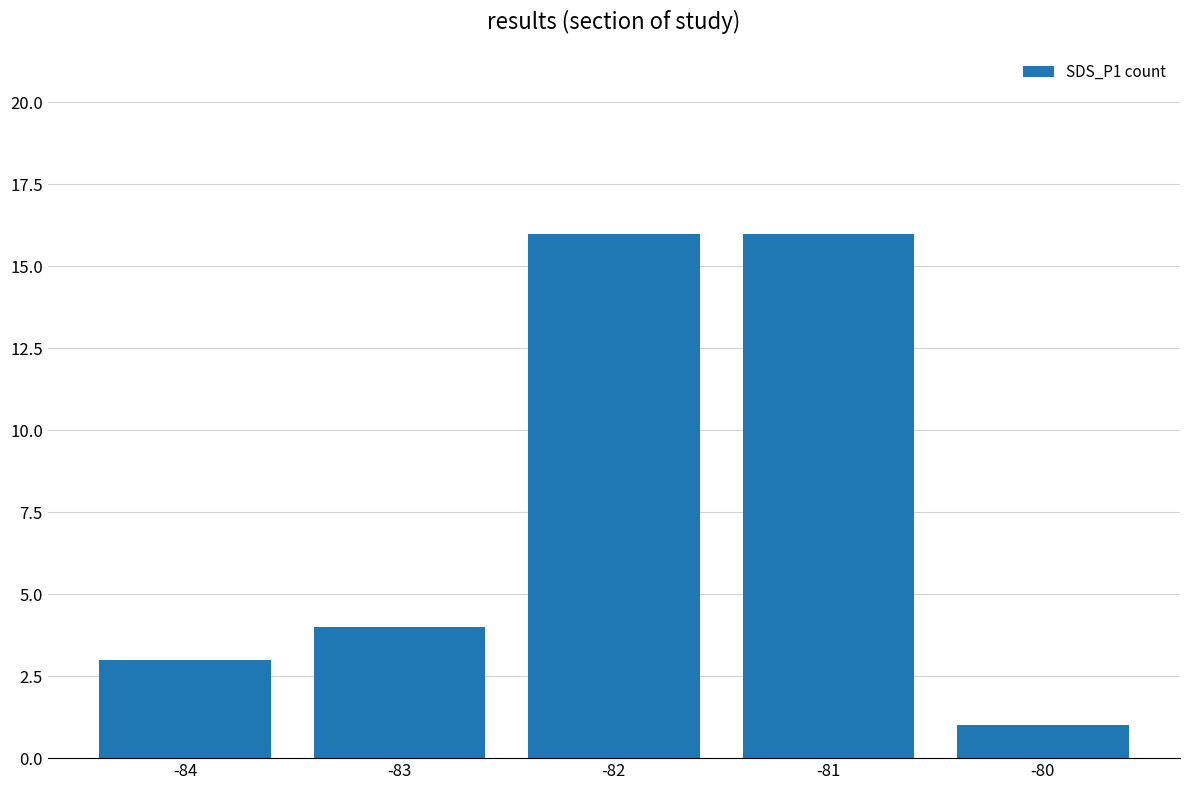

What is the minimum value shown in the chart?

1